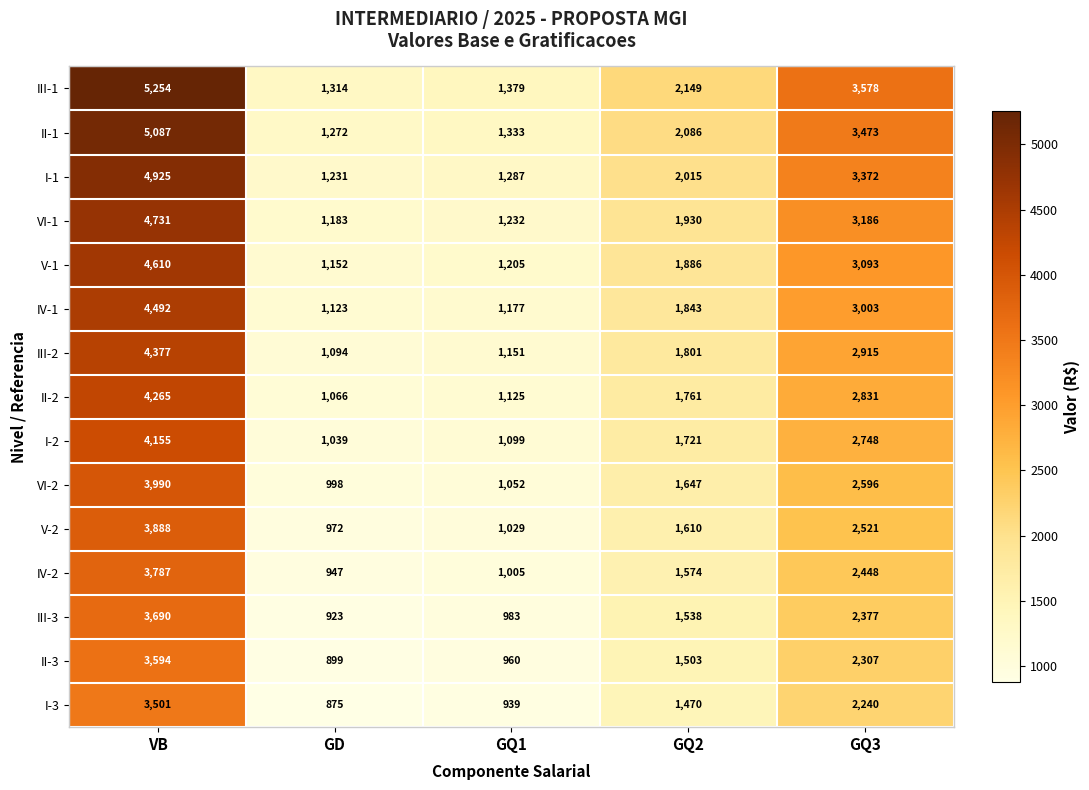

What is the total value across all series at GQ3?

42688